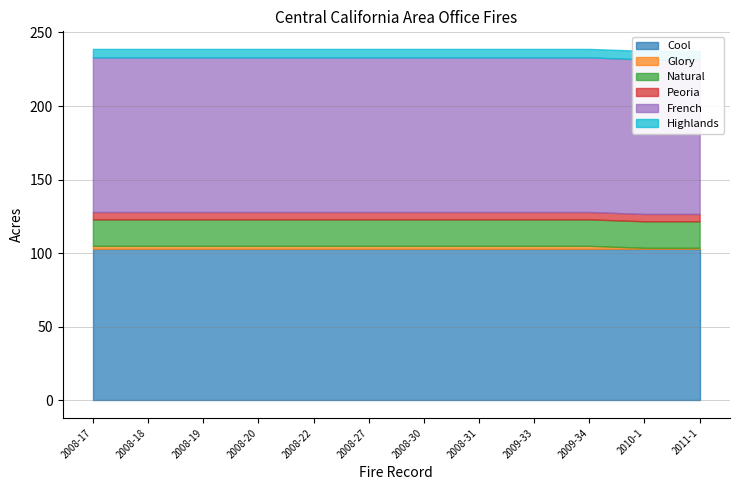

Rank the series at 2010-1 from highest to lowest value.

French, Cool, Natural, Highlands, Peoria, Glory